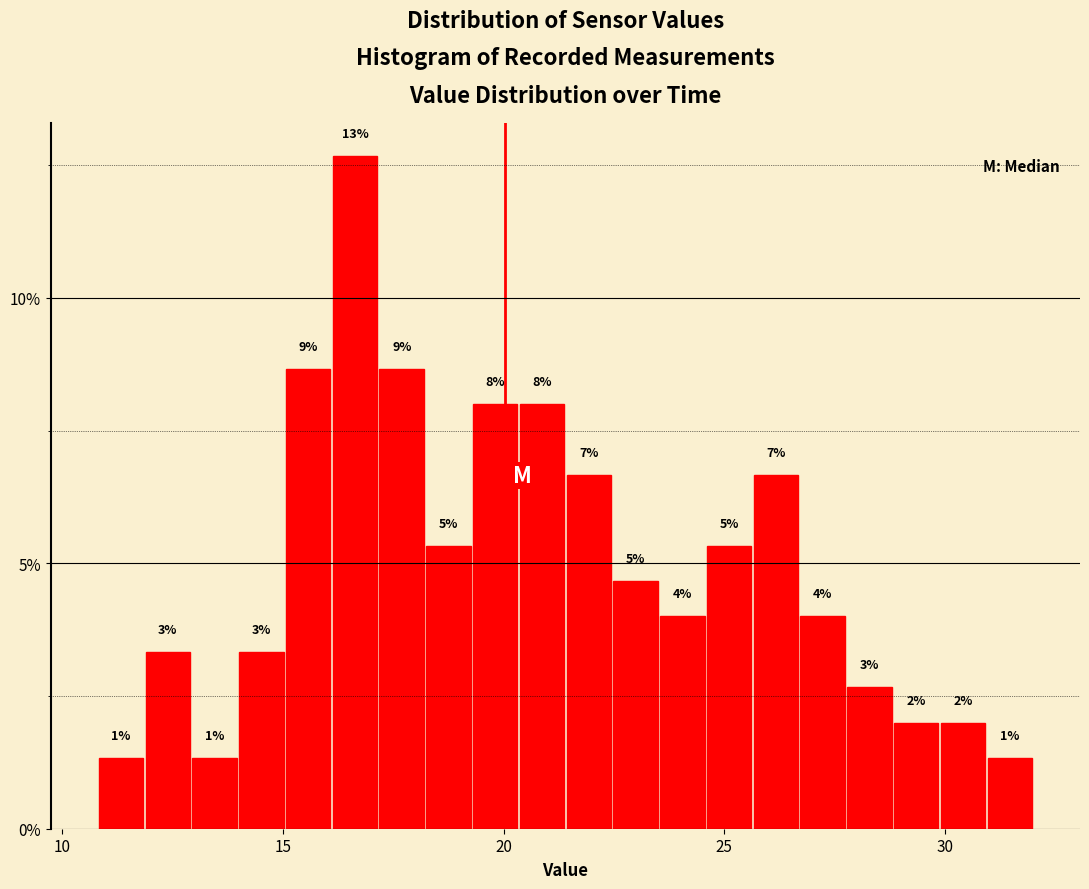

Around what value on the x-axis is the tallest bar? Give the approximate position of its centre, as read against the axis.

16.5